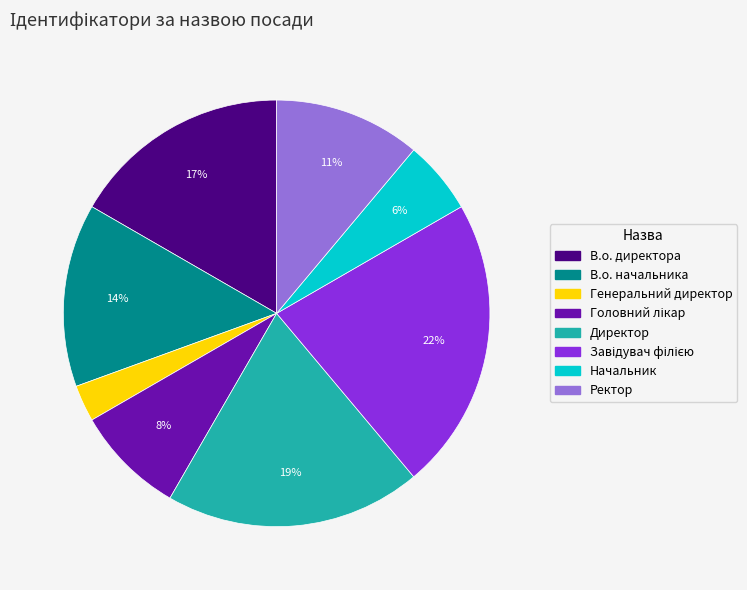

Which has a higher value, В.о. директора or Ректор?

В.о. директора